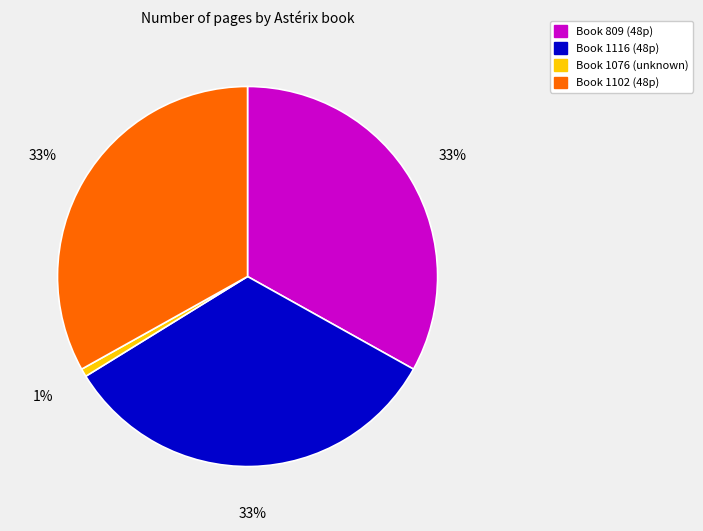

Is the sum of Book 809 (48p) and Book 1116 (48p) greater than half?

Yes